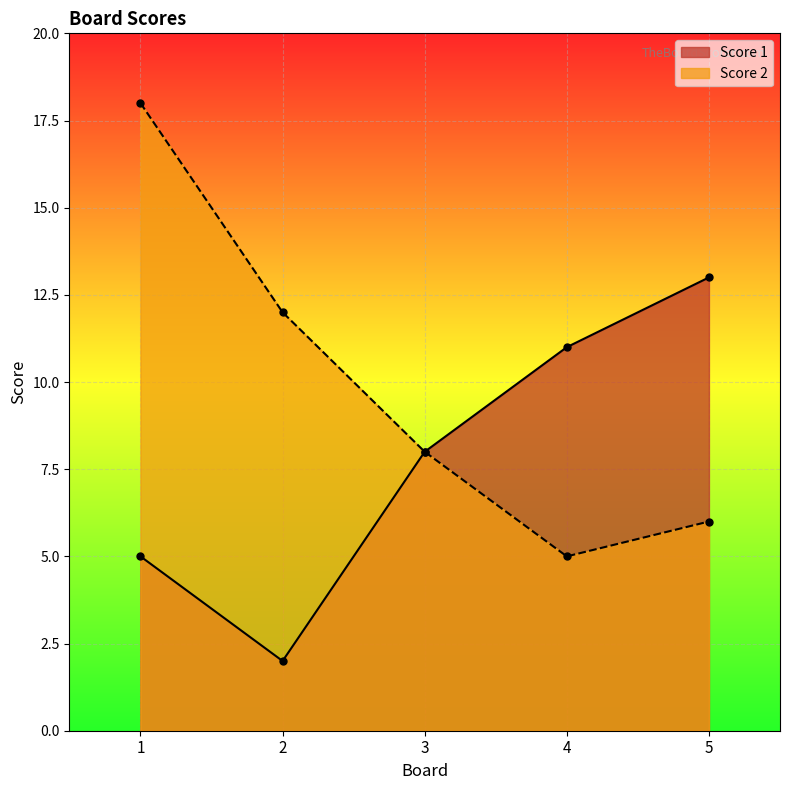

What value does the Score 2 series have at 5, to the nearest 5?

5